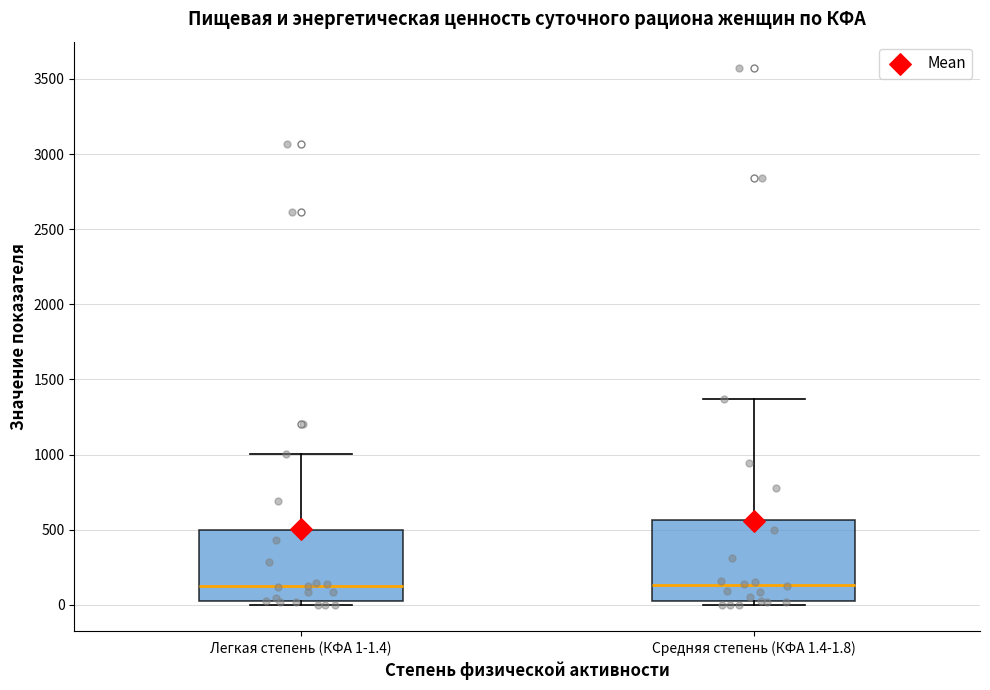

Where does the upper whisker of the box for Средняя степень (КФА 1.4-1.8) end on the y-axis? The values are not printed on the chart, so give them approximately, as read against the axis.

1350